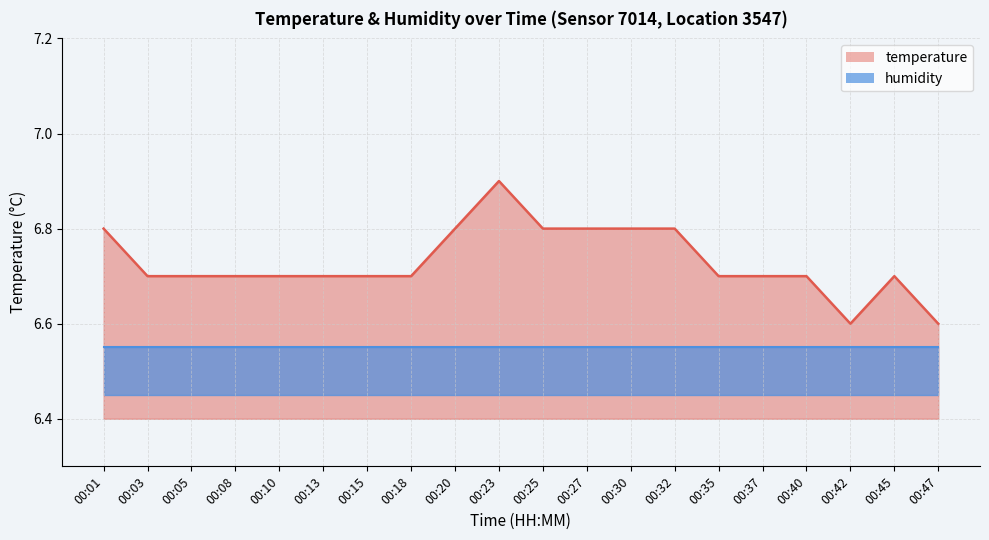

Where is the first local maximum?

00:23